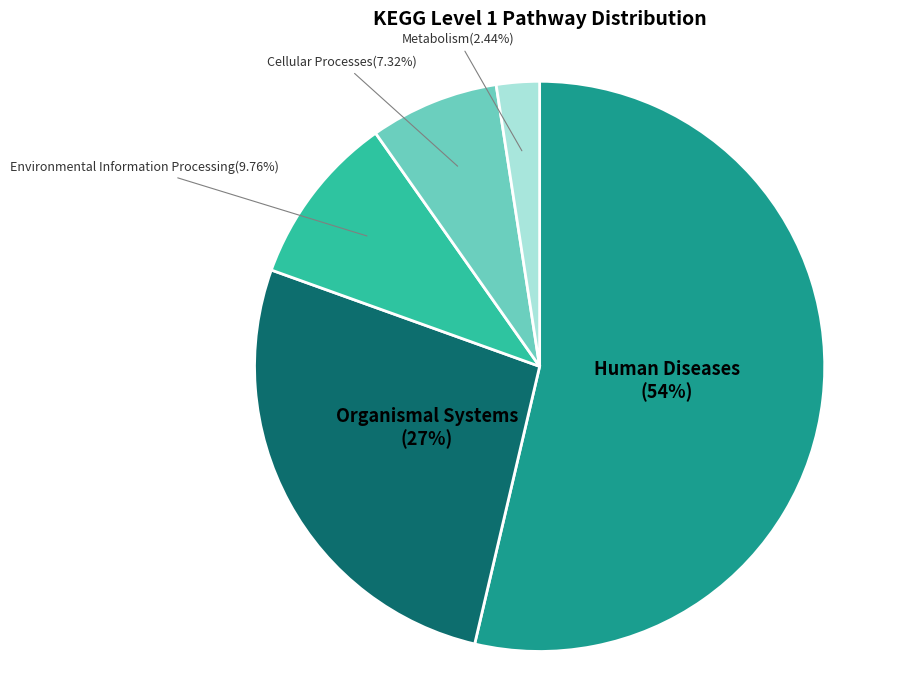

Does any single category account for the majority?

Yes